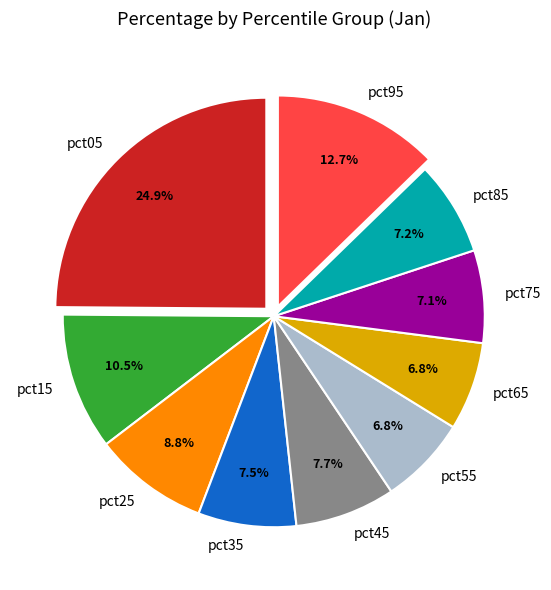

To the nearest percent, what is the difference between the largest and smallest slice percentages?

18%